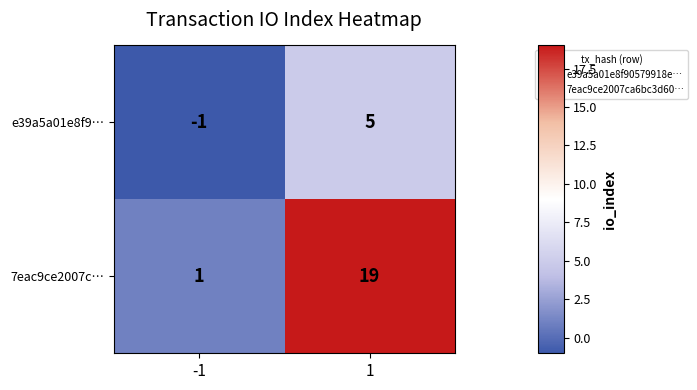

What is the total value across all series at 1?

24